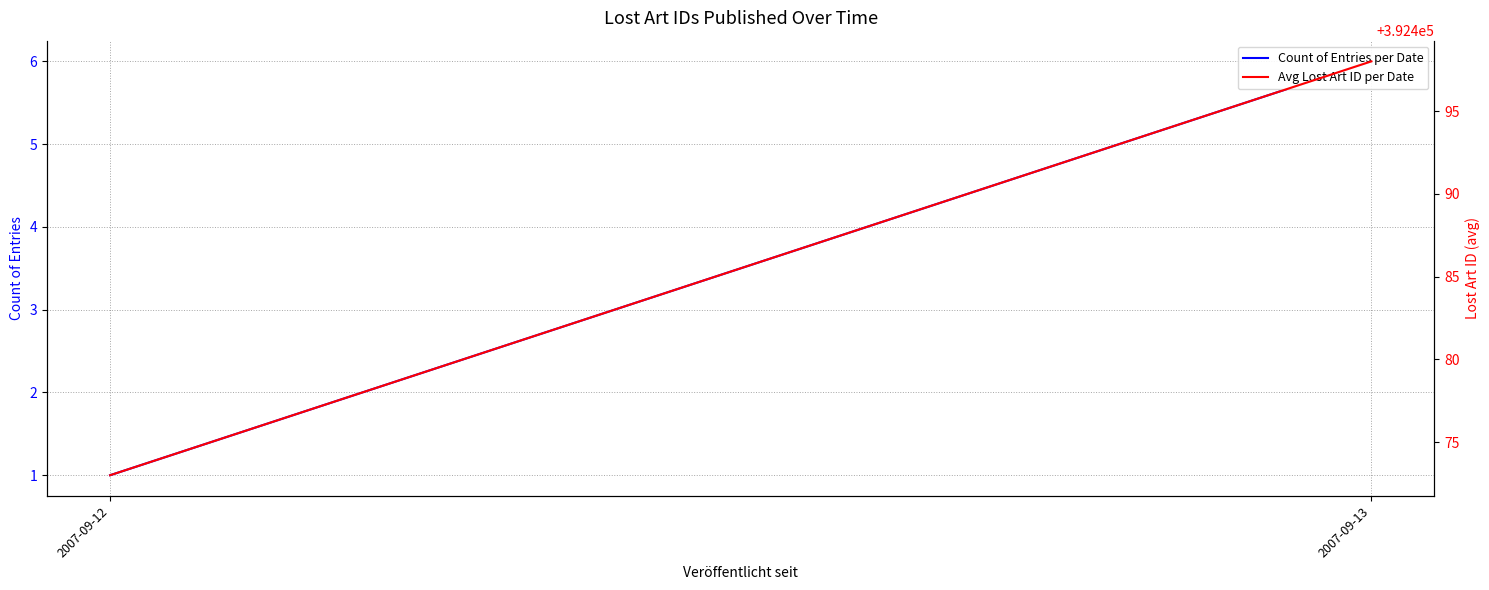

What is the difference between the Count of Entries per Date values at 2007-09-13 and 2007-09-12?

5